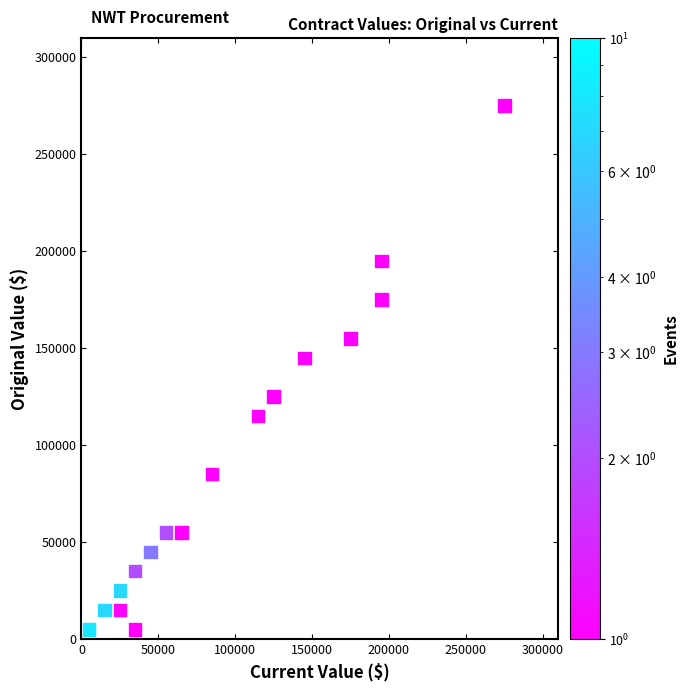

What Y value in the scatter plot is closest to 140000?

145000